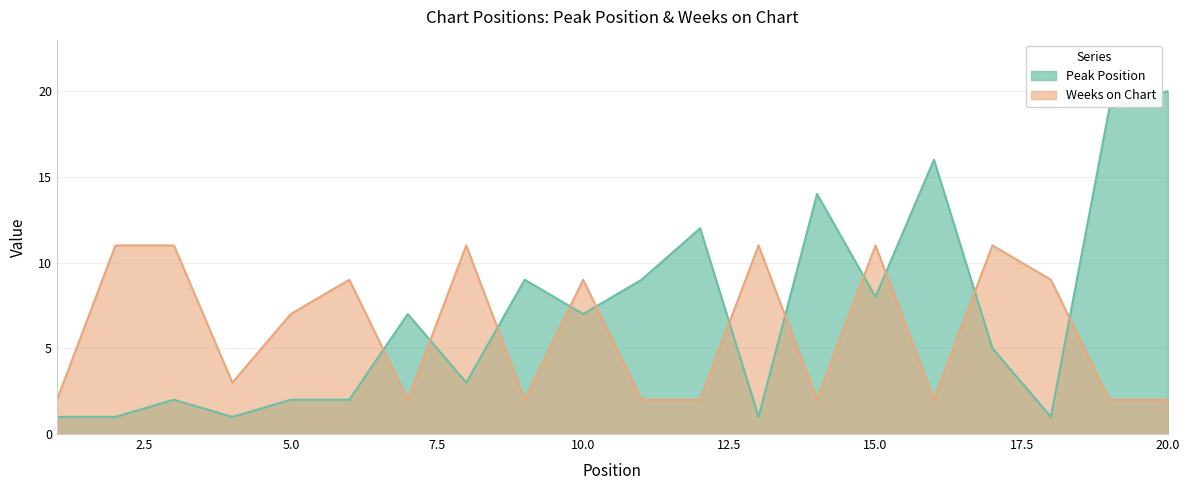

Where does the Weeks on Chart series first go above 7?

2